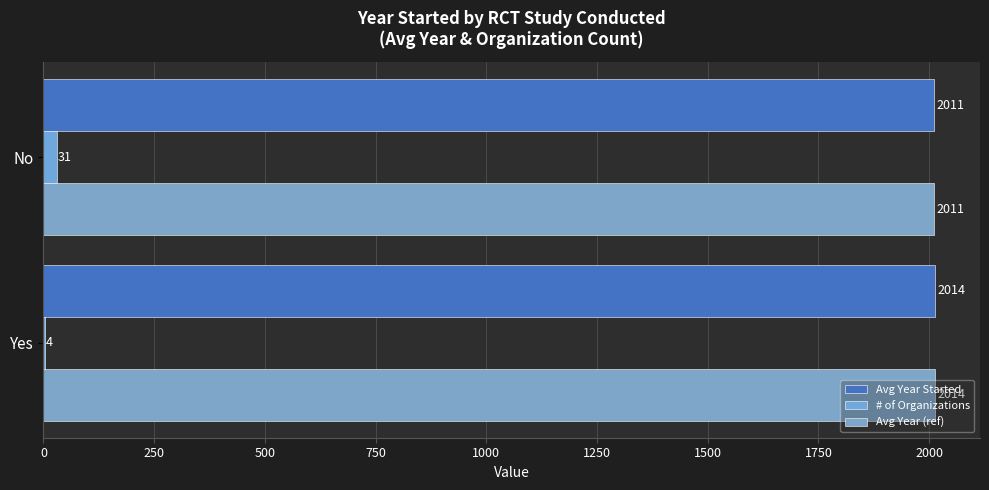

How many series are shown in this chart?

3